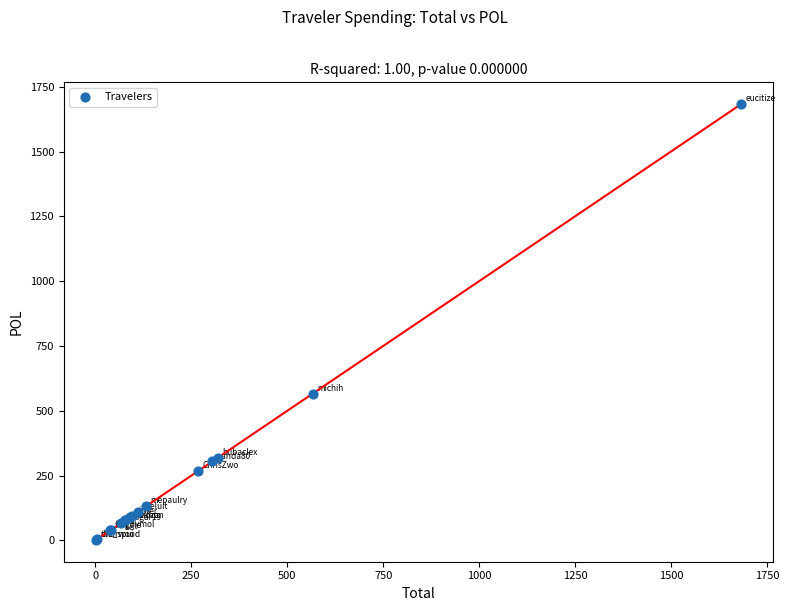

What Y value in the scatter plot is closest to 842?

566.7